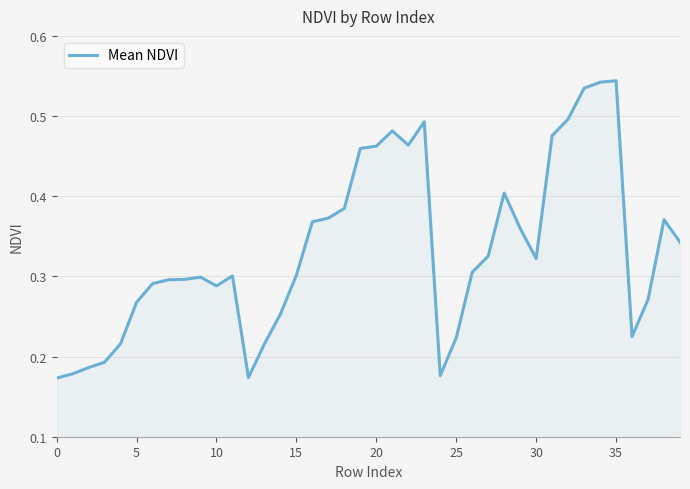

How many interior local valleys (lower than both neighbors) does the data have?

6